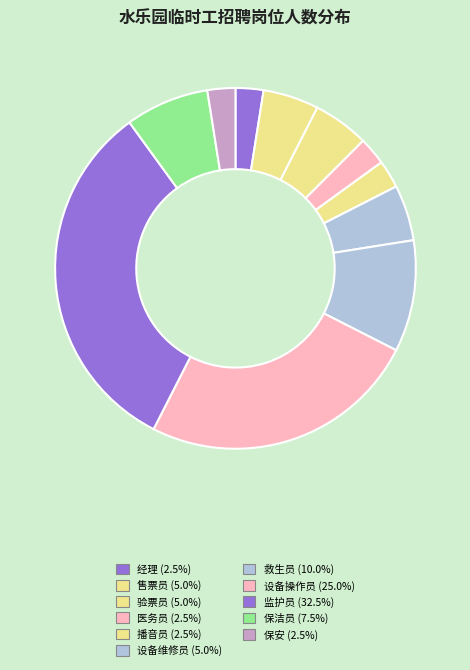

Count the number of slices in the pie.

11